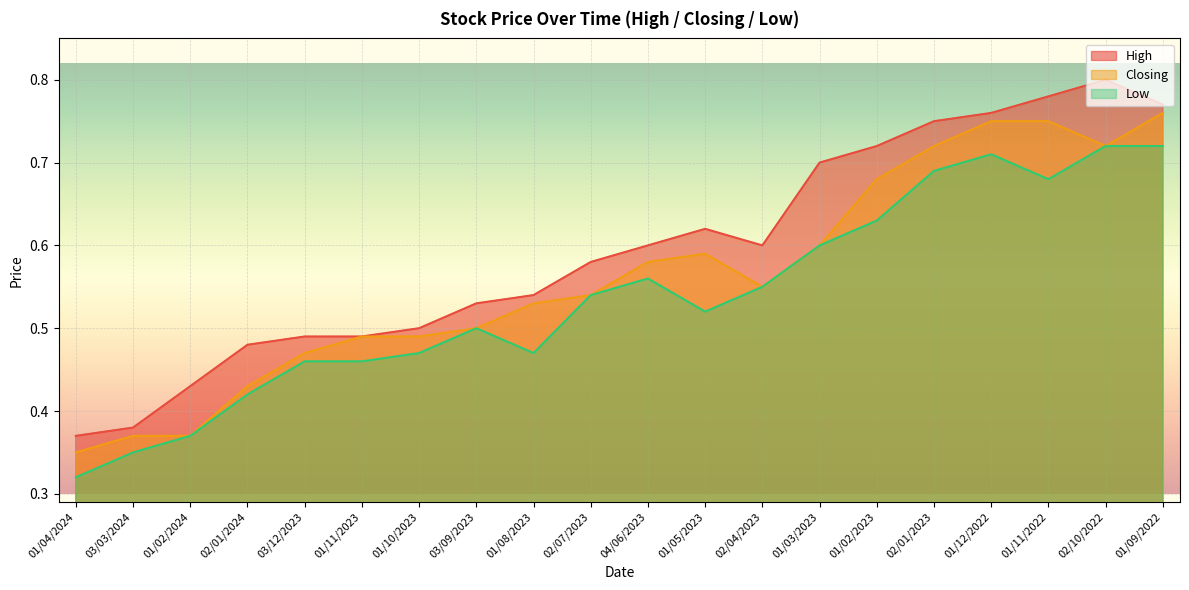

True or false: High has more than 1 points higher than both neighbors.

True